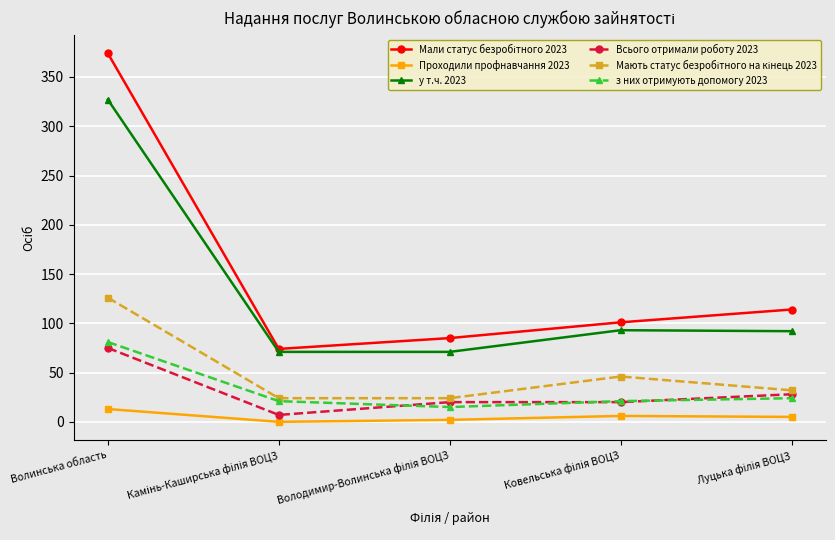

Count the number of data series in this chart.

6